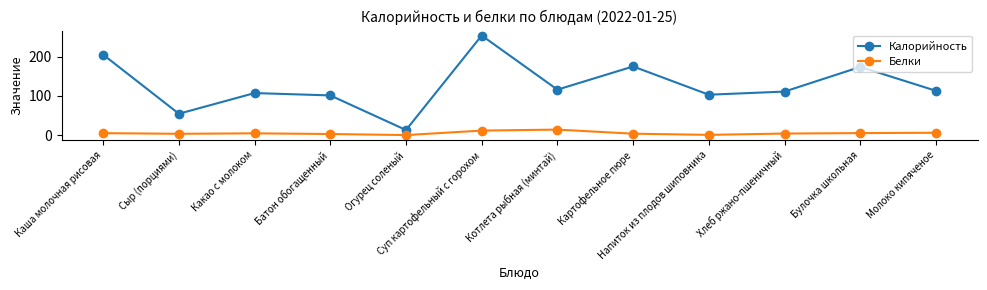

Rank the series by their average value, from highest to lowest.

Калорийность, Белки